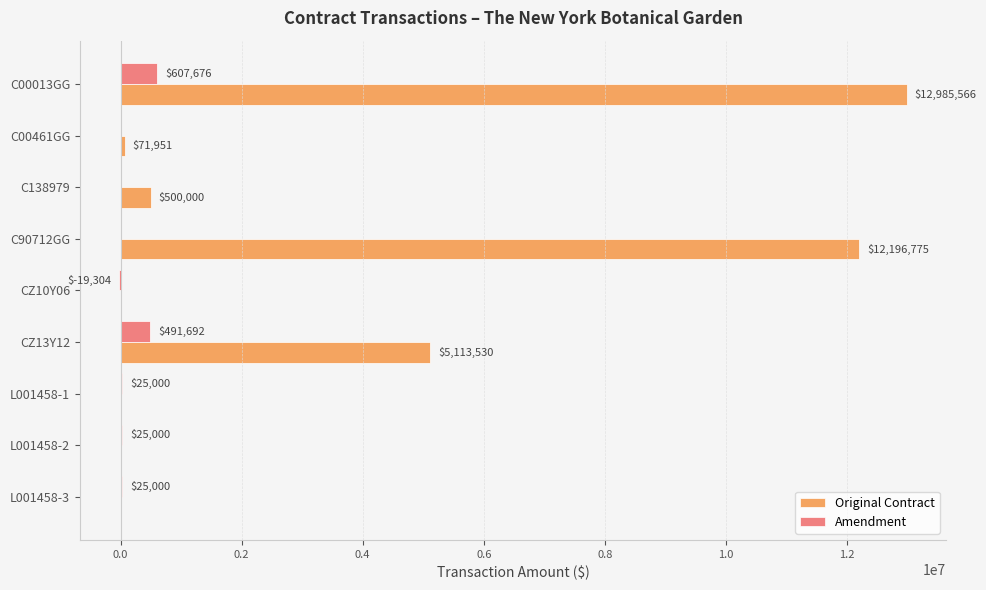

Where is Amendment nearest to the value 294185?

CZ13Y12